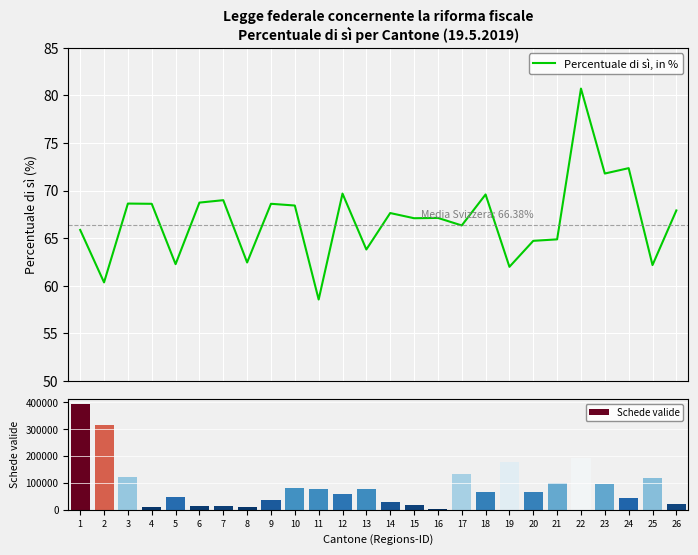

The Percentuale di sì, in % series shows 68.6 at 3. True or false?

True